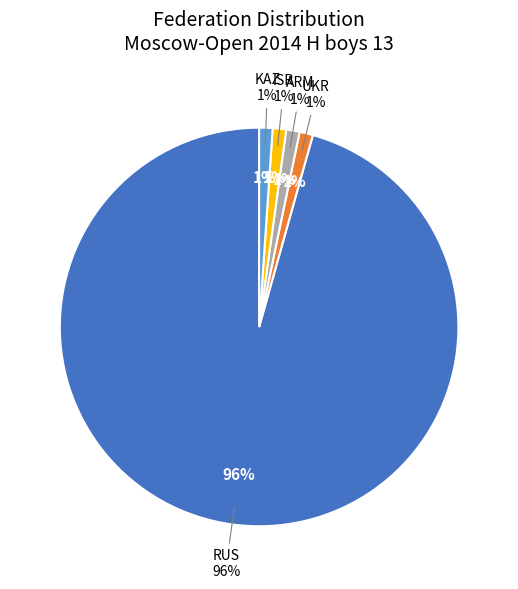

To the nearest percent, what is the average slice percentage?

20%